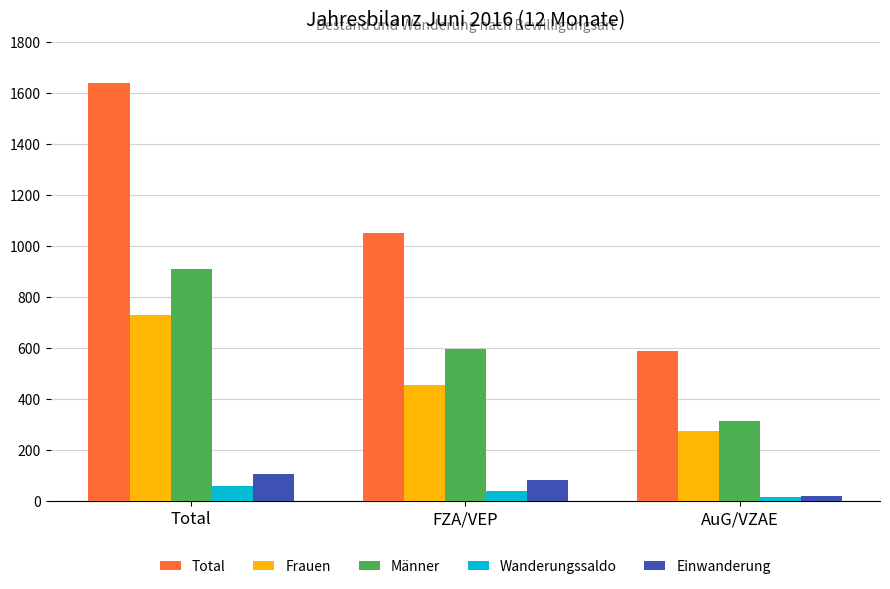

At how many categories does at least one series exceed 297?

3